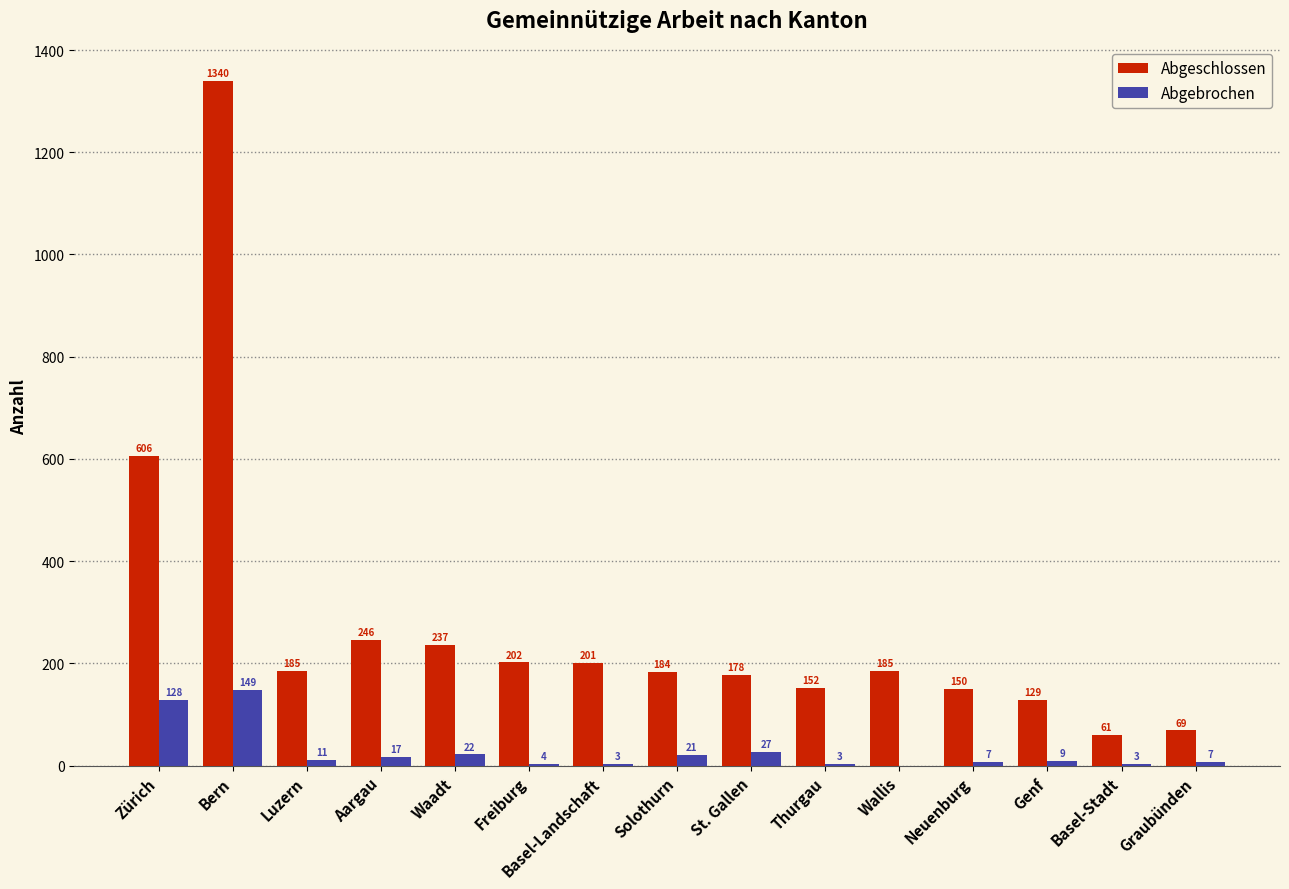

Does the chart contain stacked bars?

No